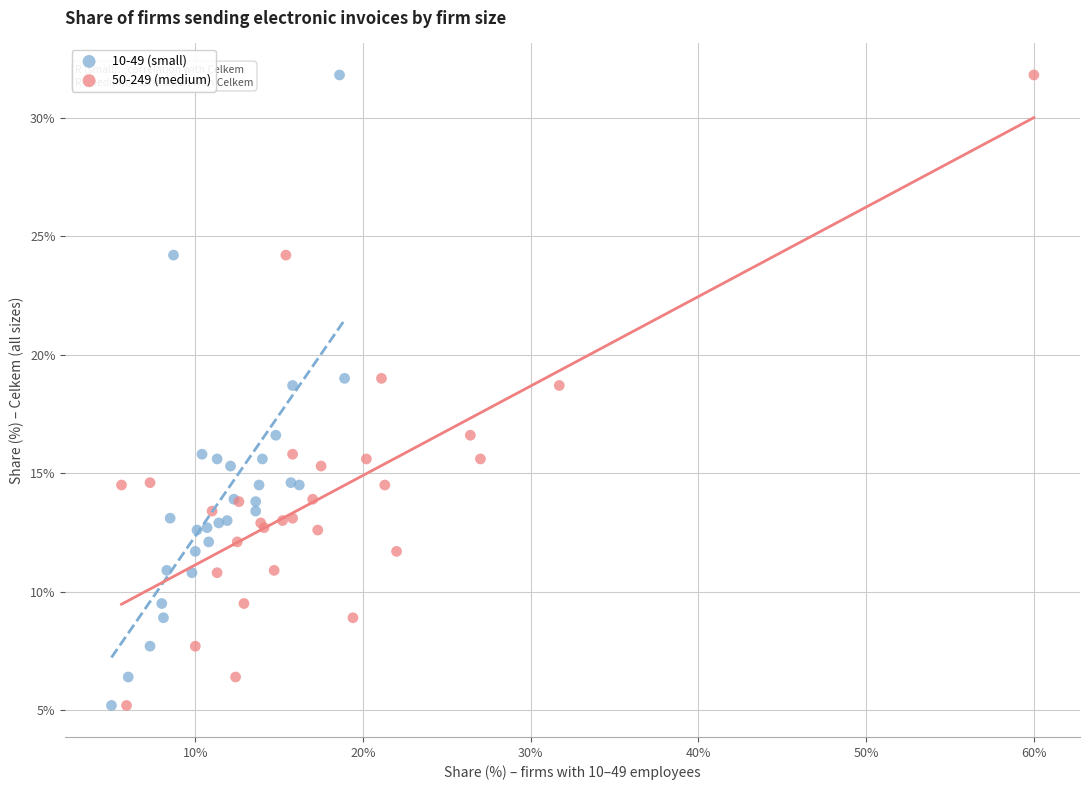

What are all the series names shown in the legend?

10-49 (small), 50-249 (medium)